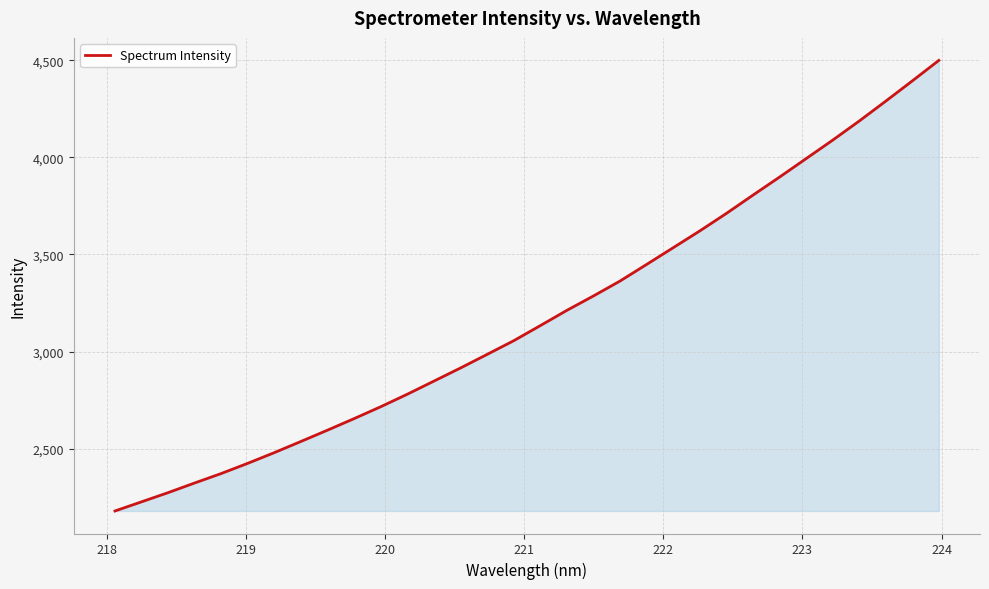

What is the difference between the maximum and minimum values?

2319.6